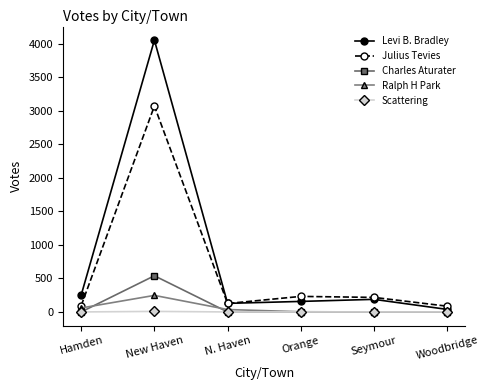

Count the number of data series in this chart.

5